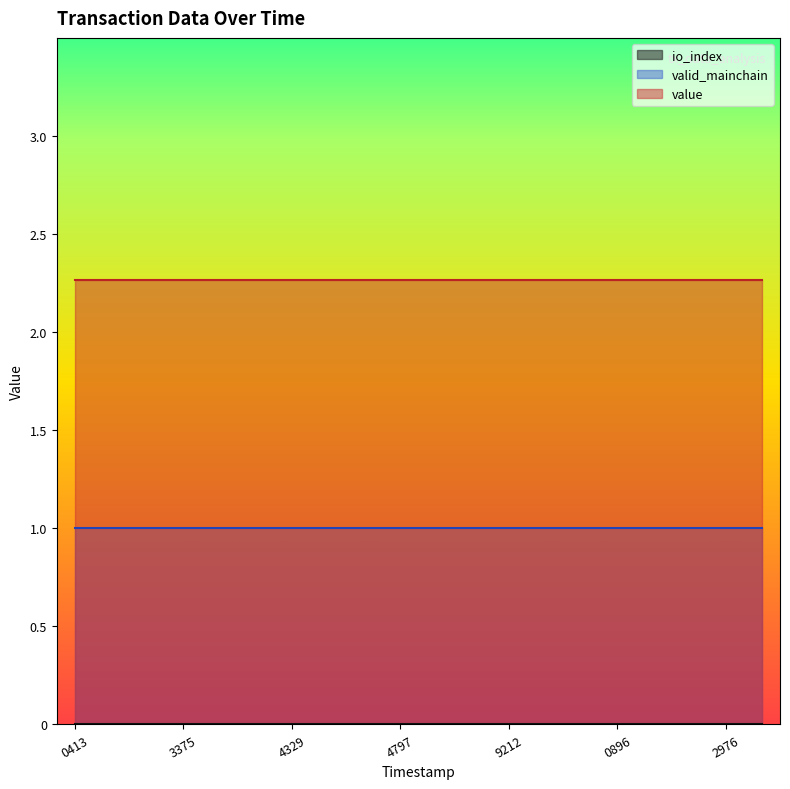

What are all the series names shown in the legend?

io_index, valid_mainchain, value